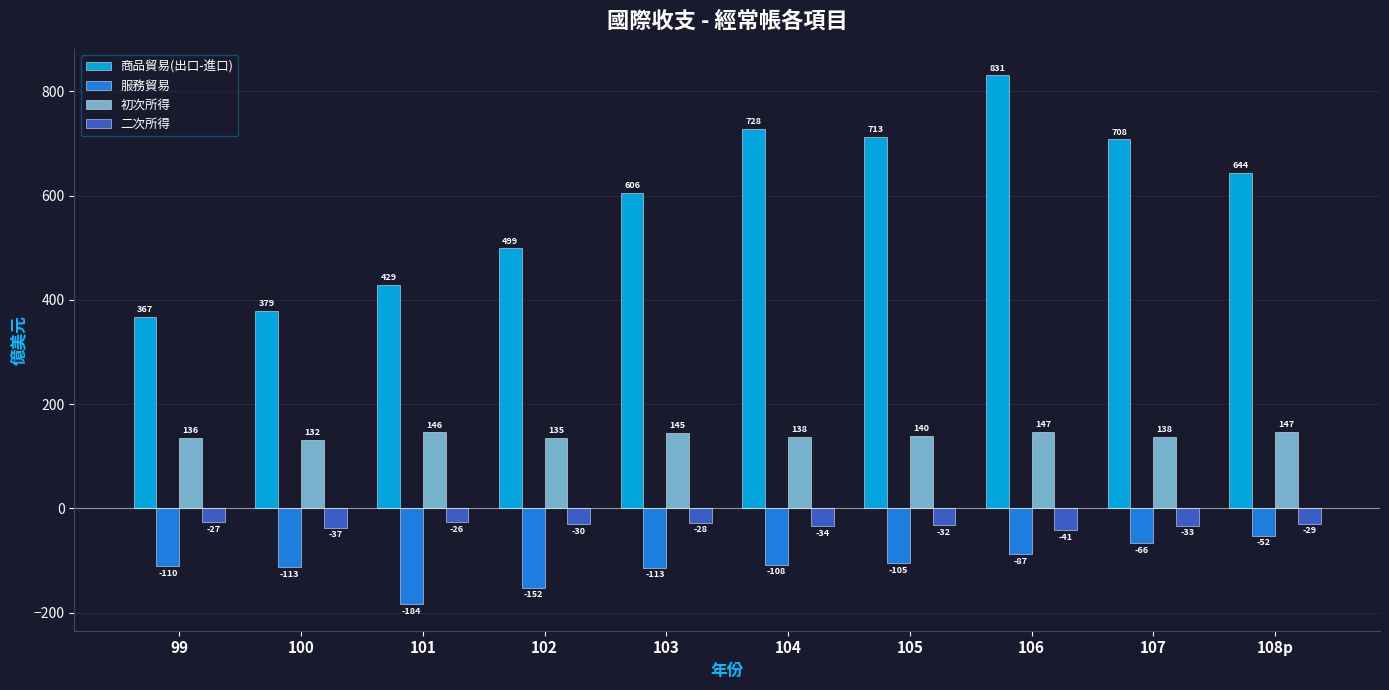

What is the average value of the 服務貿易 series?

-109.0